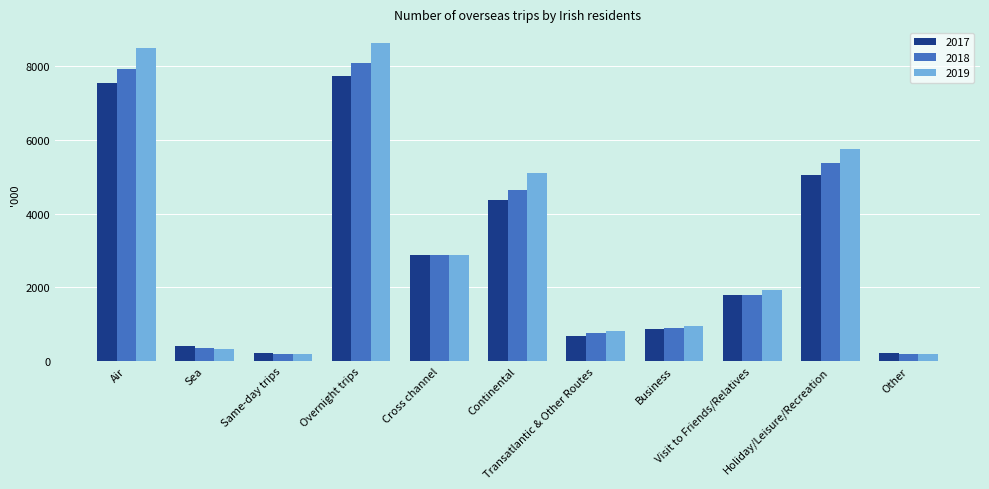

True or false: 2019 has a value of 9554 at Holiday/Leisure/Recreation.

False